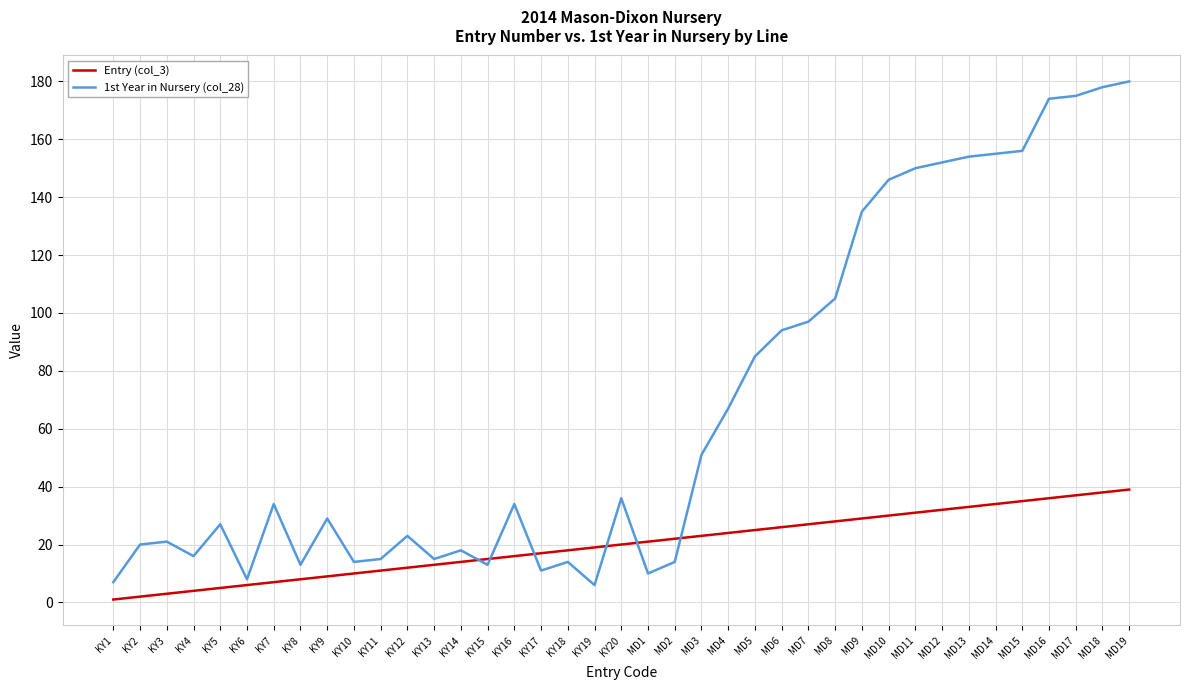

Between which two adjacent categories do 1st Year in Nursery (col_28) and Entry (col_3) first intersect?

KY14 and KY15